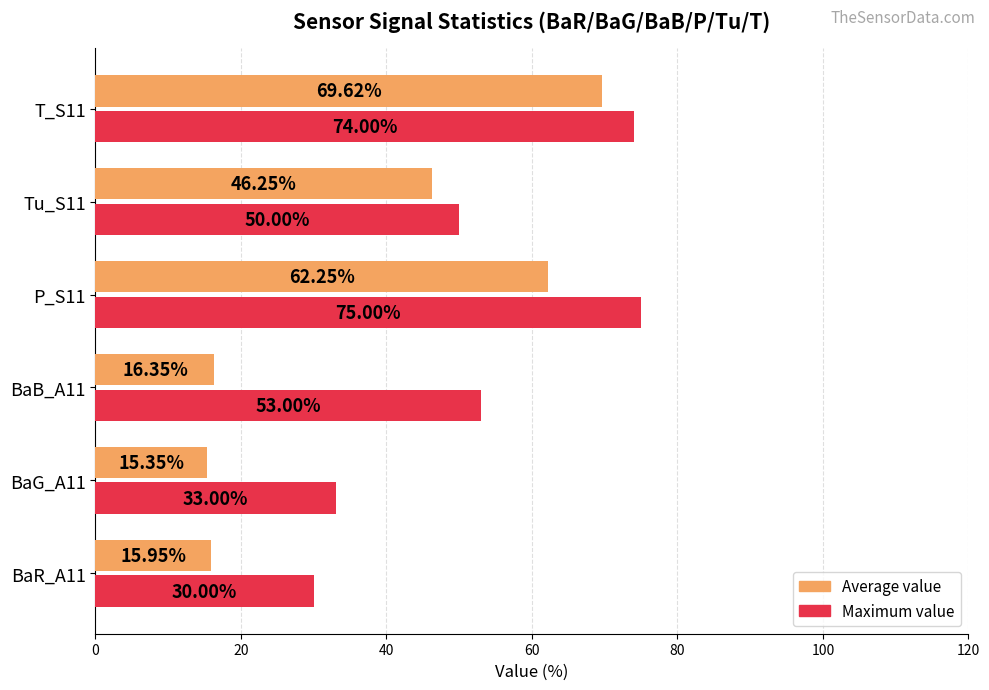

What is the difference between the Maximum value values at Tu_S11 and T_S11?

24.0